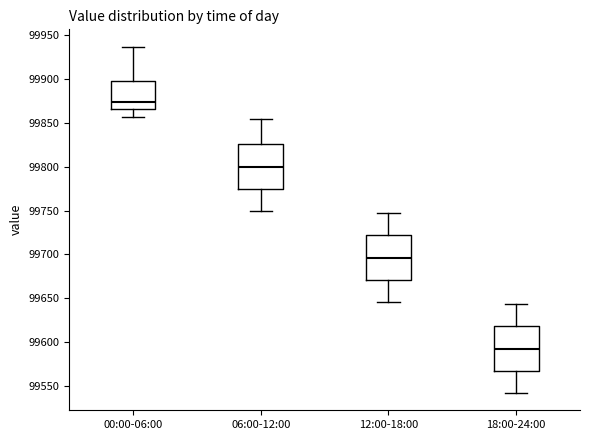

Which box has the lowest median line?

18:00-24:00